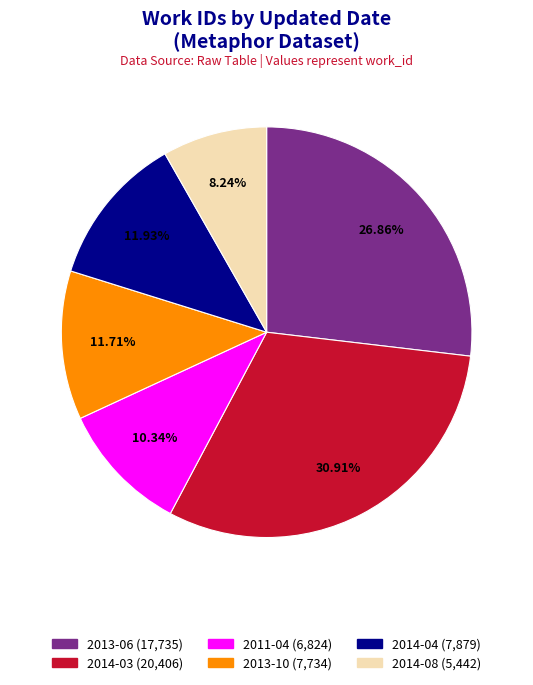

Is there a majority slice in this chart?

No